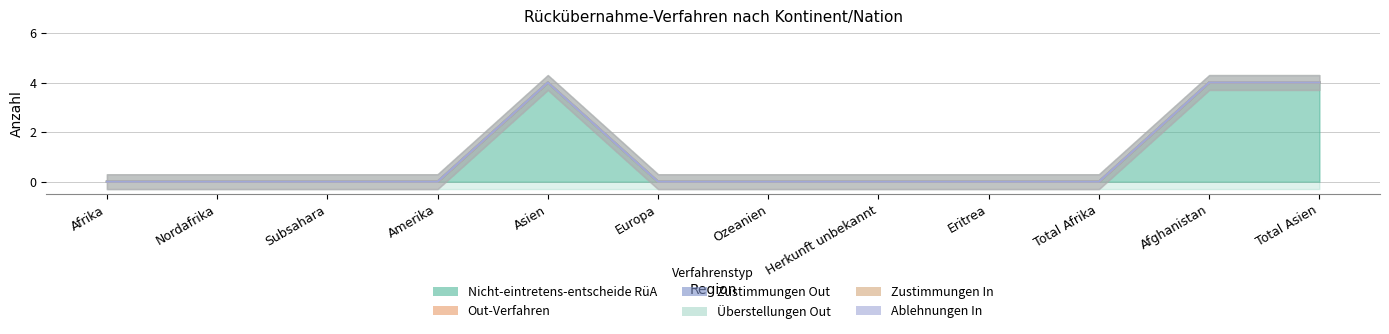

Reading left to right, extract all data points from this chart.

Nicht-eintretens-entscheide RüA: Afrika=0	Nordafrika=0	Subsahara=0	Amerika=0	Asien=4	Europa=0	Ozeanien=0	Herkunft unbekannt=0	Eritrea=0	Total Afrika=0	Afghanistan=4	Total Asien=4
Out-Verfahren: Afrika=0	Nordafrika=0	Subsahara=0	Amerika=0	Asien=0	Europa=0	Ozeanien=0	Herkunft unbekannt=0	Eritrea=0	Total Afrika=0	Afghanistan=0	Total Asien=0
Zustimmungen Out: Afrika=0	Nordafrika=0	Subsahara=0	Amerika=0	Asien=0	Europa=0	Ozeanien=0	Herkunft unbekannt=0	Eritrea=0	Total Afrika=0	Afghanistan=0	Total Asien=0
Überstellungen Out: Afrika=0	Nordafrika=0	Subsahara=0	Amerika=0	Asien=0	Europa=0	Ozeanien=0	Herkunft unbekannt=0	Eritrea=0	Total Afrika=0	Afghanistan=0	Total Asien=0
Zustimmungen In: Afrika=0	Nordafrika=0	Subsahara=0	Amerika=0	Asien=0	Europa=0	Ozeanien=0	Herkunft unbekannt=0	Eritrea=0	Total Afrika=0	Afghanistan=0	Total Asien=0
Ablehnungen In: Afrika=0	Nordafrika=0	Subsahara=0	Amerika=0	Asien=0	Europa=0	Ozeanien=0	Herkunft unbekannt=0	Eritrea=0	Total Afrika=0	Afghanistan=0	Total Asien=0